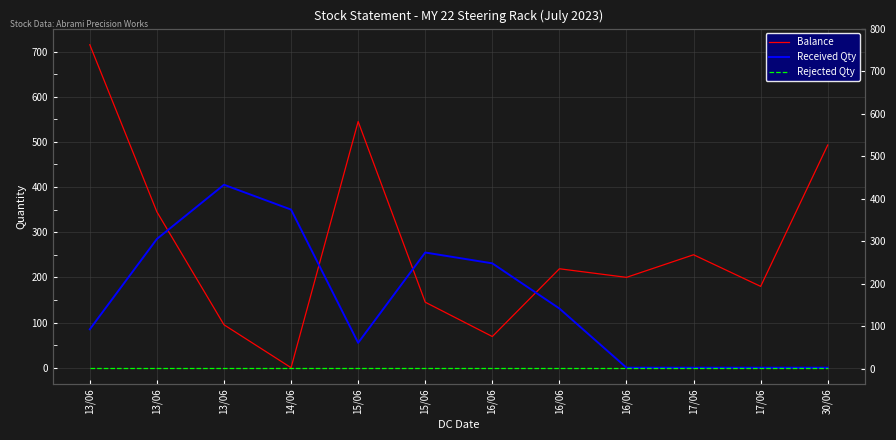

How many times do Received Qty and Balance cross each other?

4